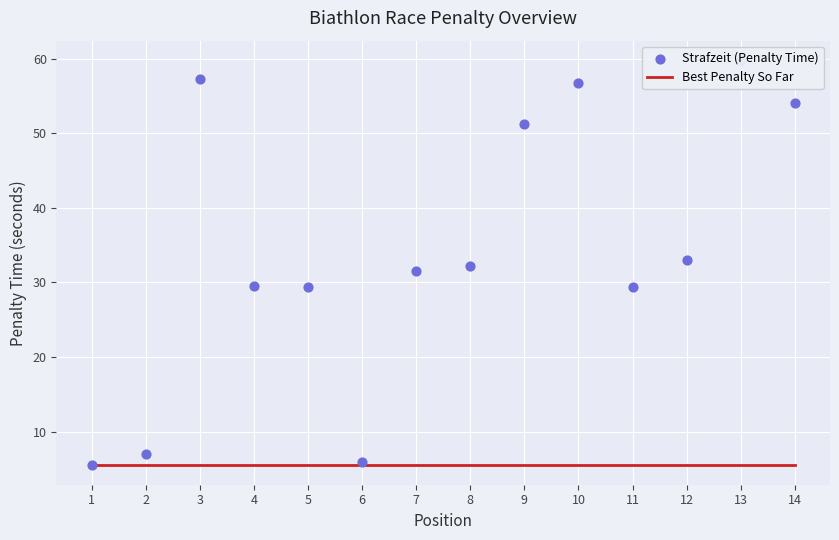

What are all the series names shown in the legend?

Best Penalty So Far, Strafzeit (Penalty Time)